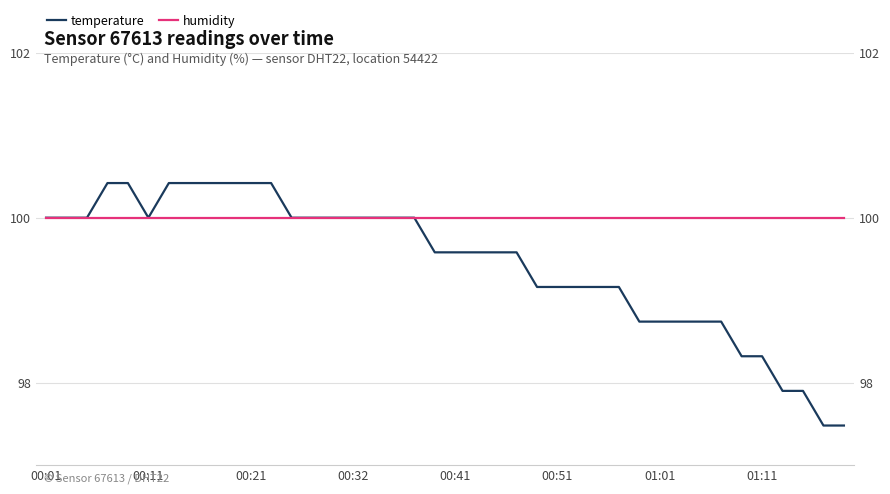

At how many categories does at least one series exceed 98?

40